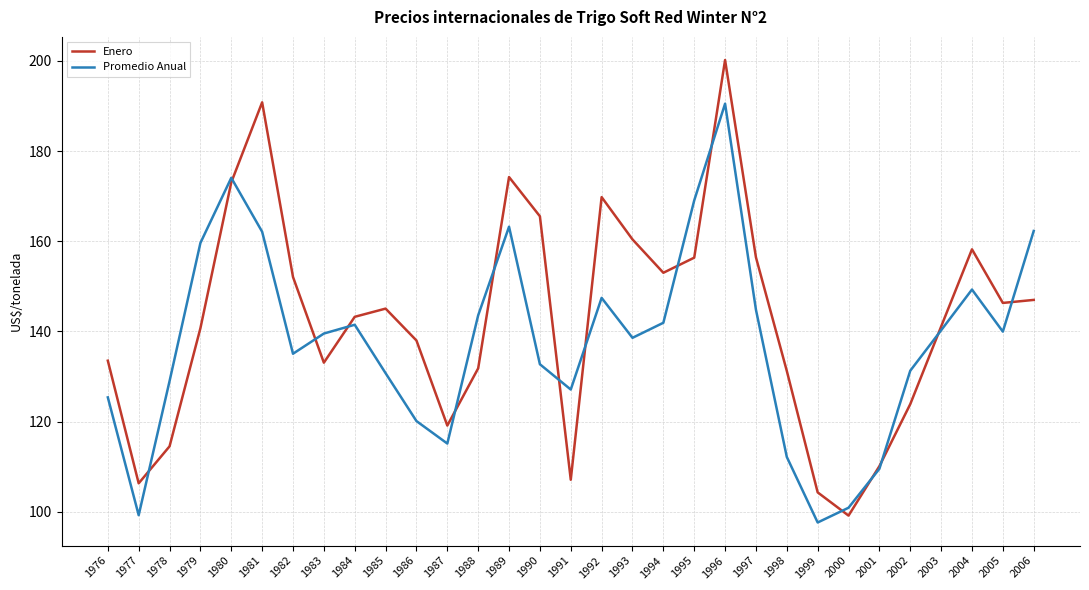

The Promedio Anual series shows 132.7 at 1990. True or false?

True